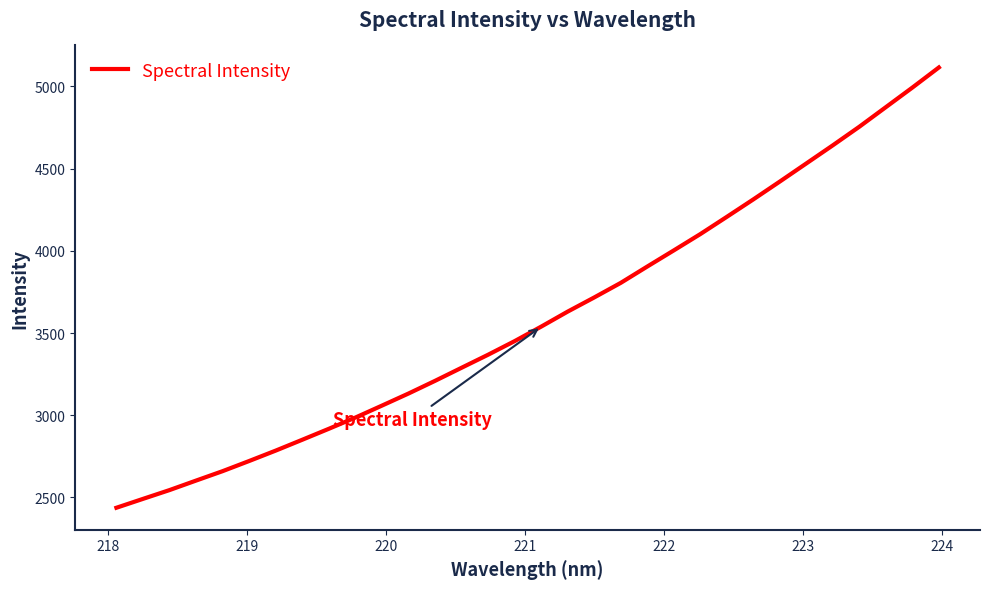

What is the greatest value displayed?

5115.0